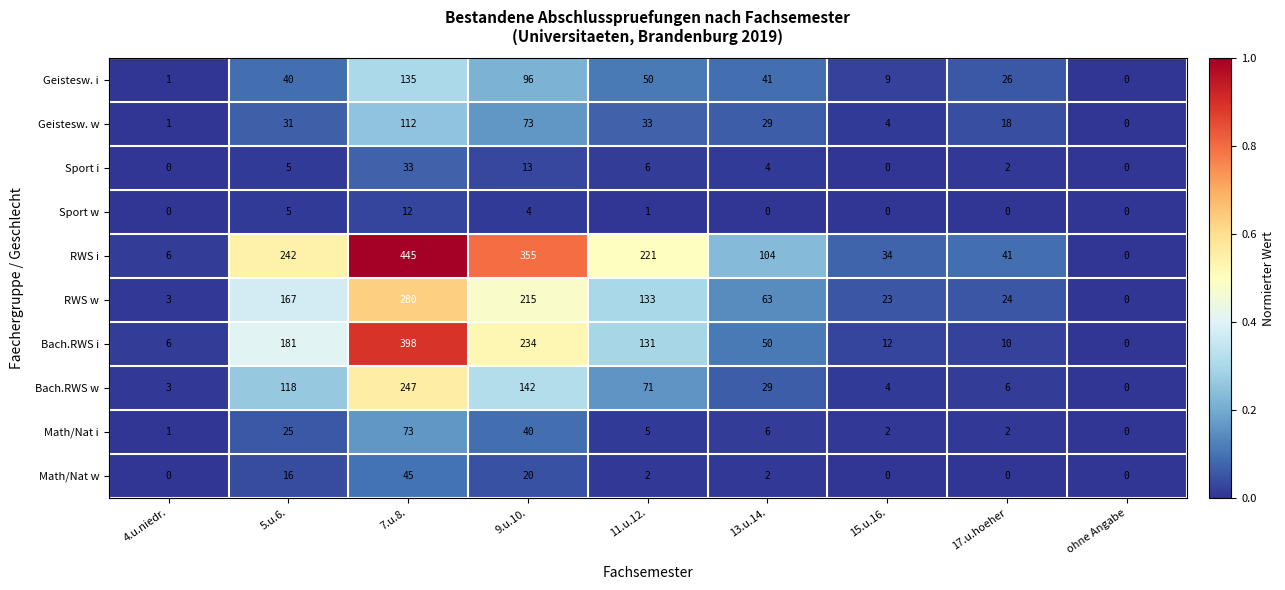

What is the greatest value displayed?

445